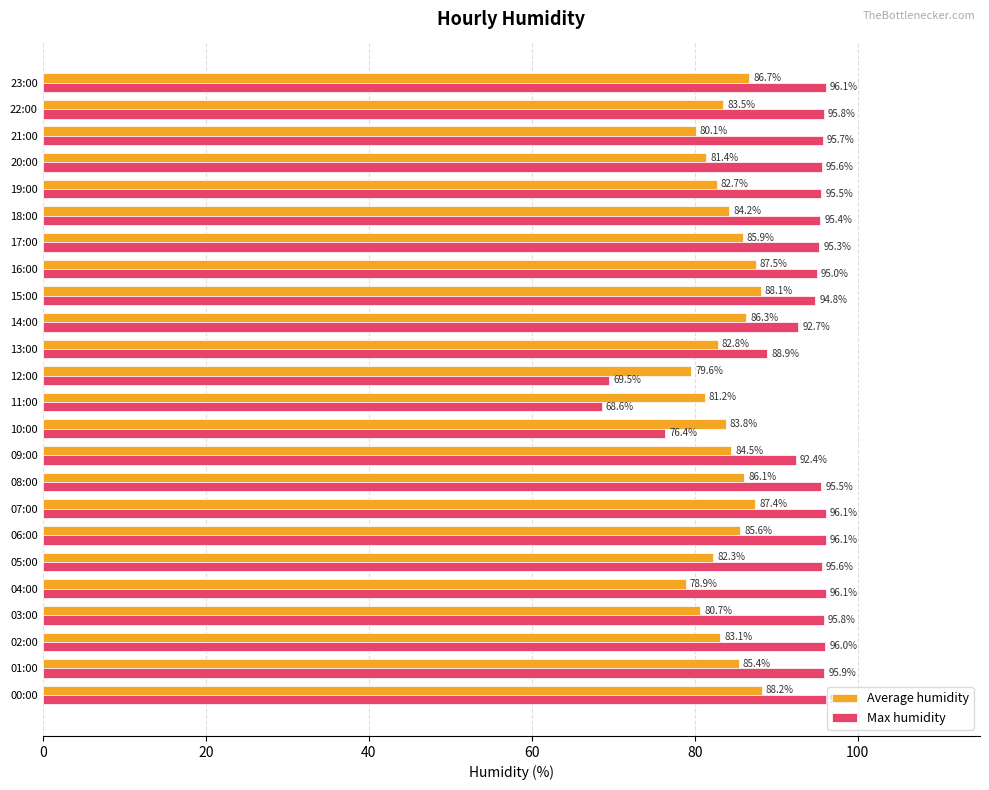

What is the maximum value for Max humidity?

96.1